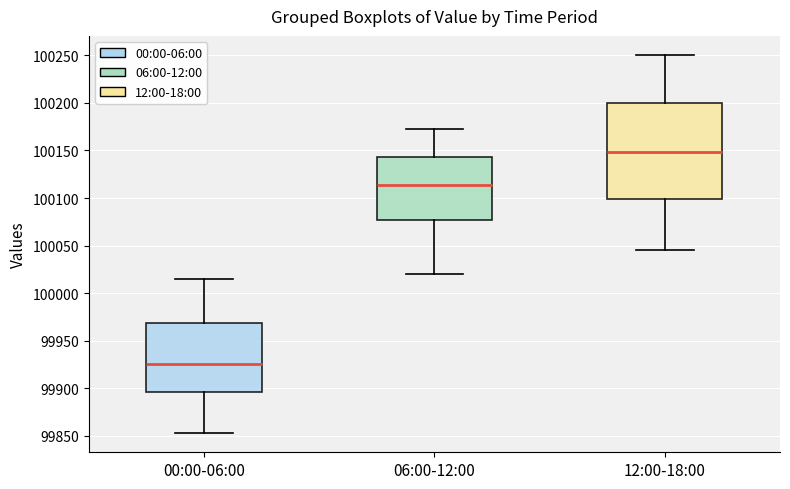

Reading left to right, read every box against the y-axis: the position of its median line, the range the box covers, and the ends of its whiskers. The values are not printed on the chart, so give them approximately, as read against the axis.

00:00-06:00: median 99925, box 99895 to 99970, whiskers 99855 to 100015
06:00-12:00: median 100115, box 100075 to 100145, whiskers 100020 to 100175
12:00-18:00: median 100150, box 100100 to 100200, whiskers 100045 to 100250